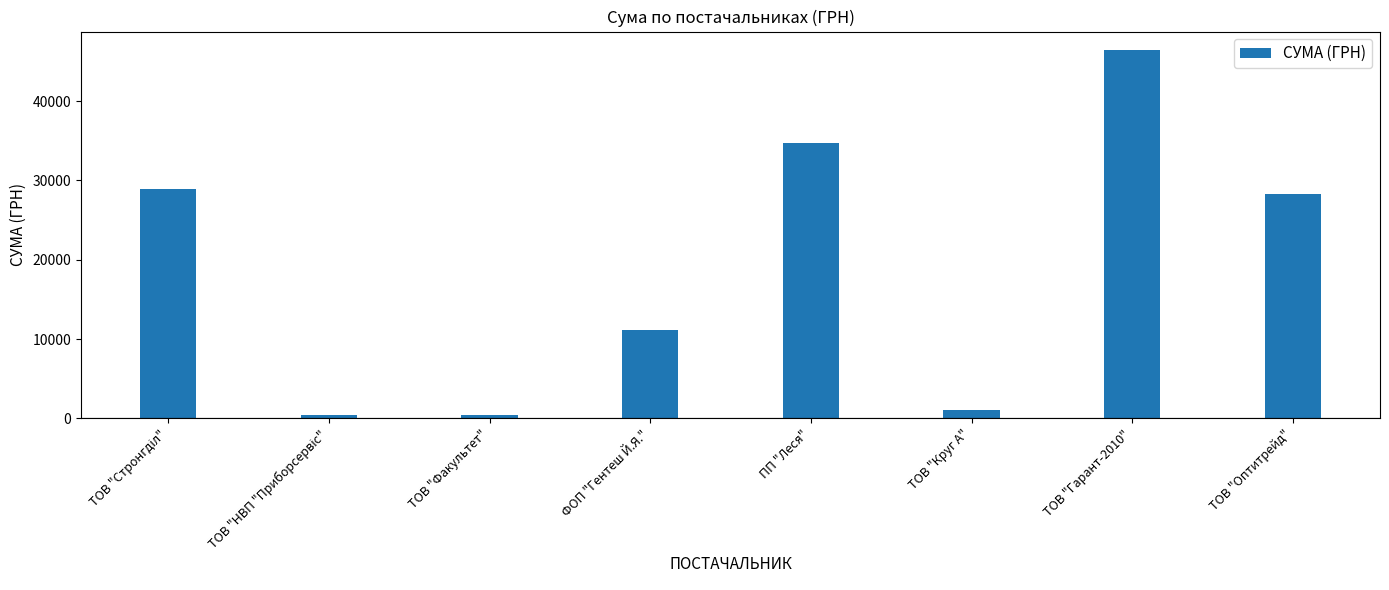

What is the sum of all values?

151277.6